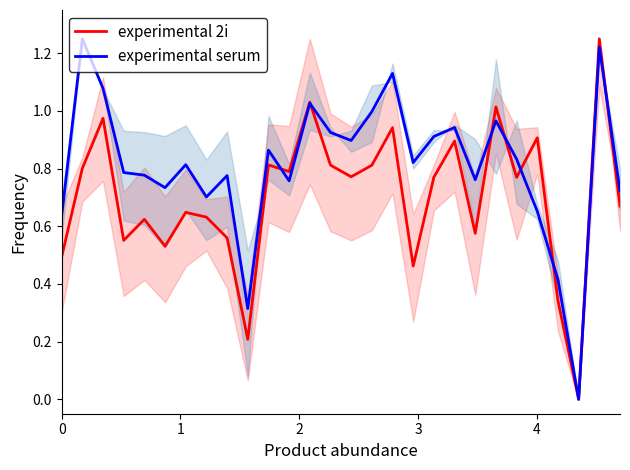

How many categories are shown in the chart?

28